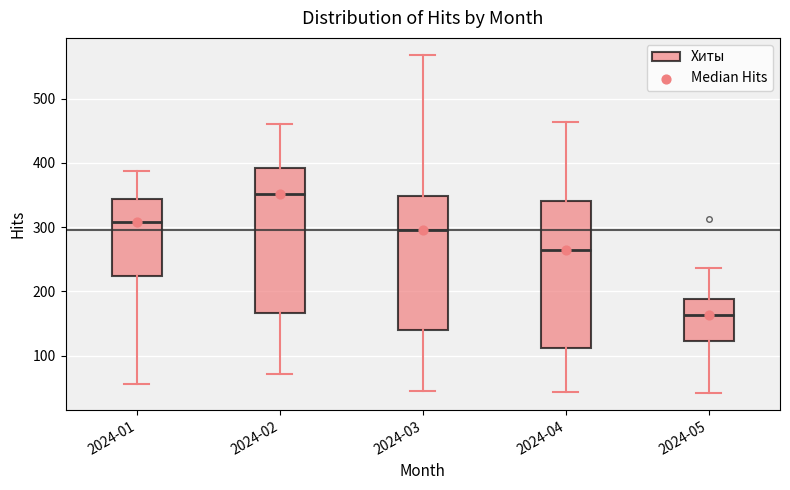

Which box has the highest median line?

2024-02